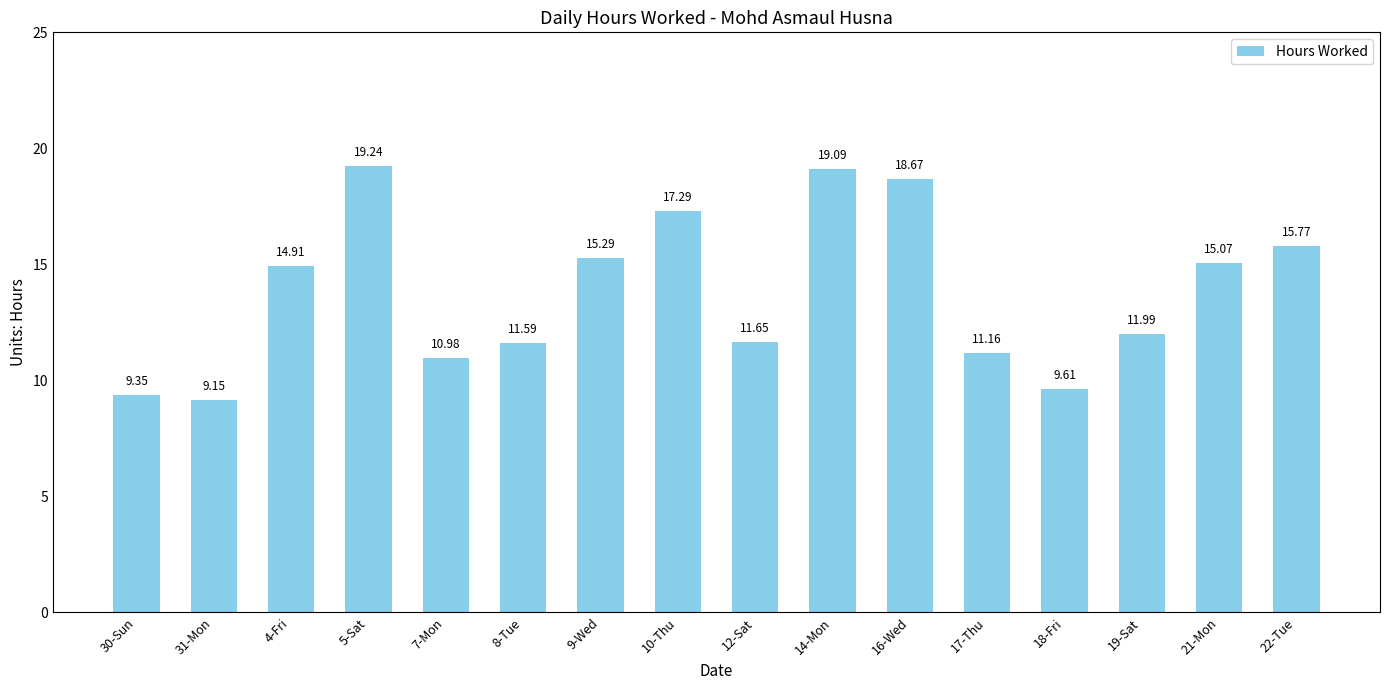

Between 9-Wed and 8-Tue, which is larger?

9-Wed